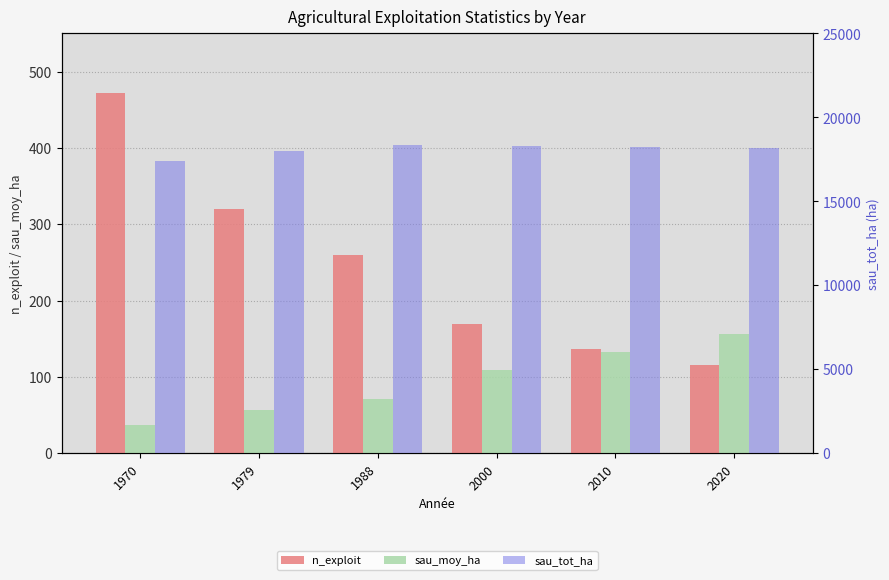

What is the maximum value shown in the chart?

18361.5